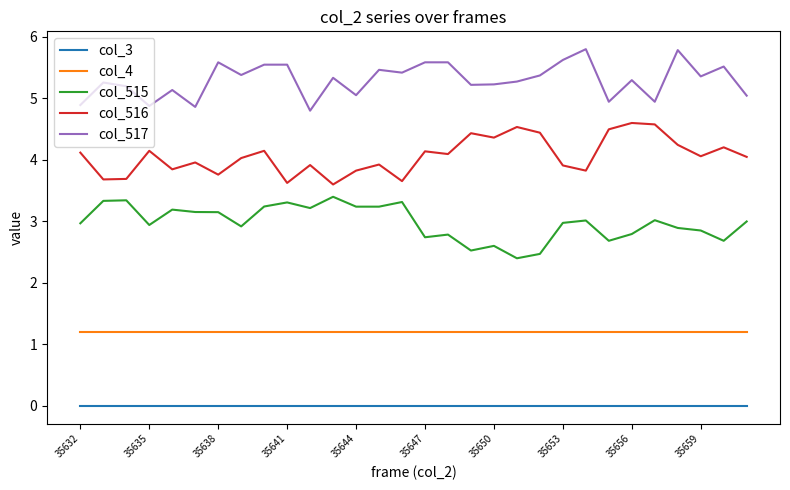

Rank the series by their maximum value, from highest to lowest.

col_517, col_516, col_515, col_4, col_3